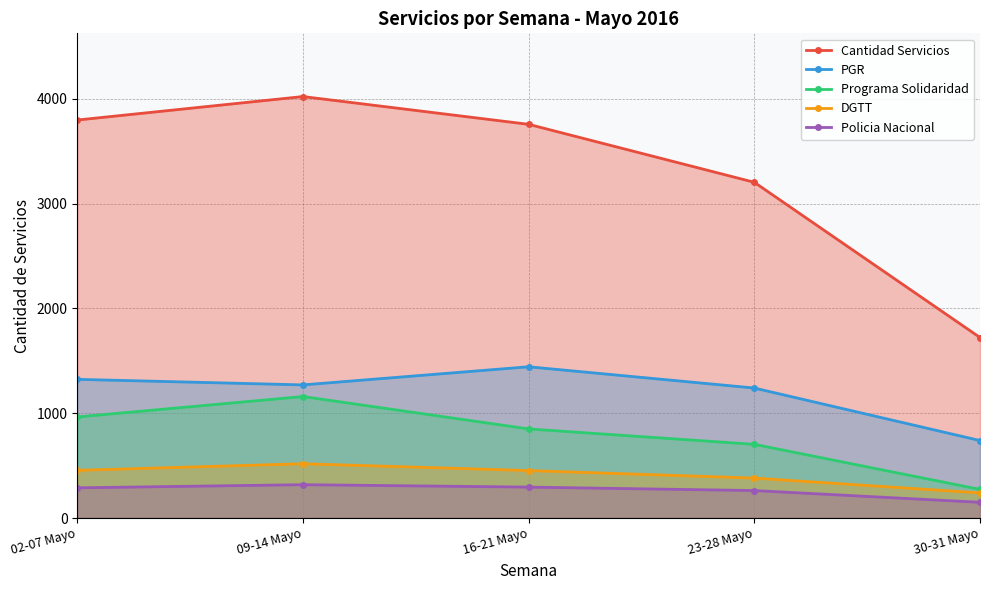

How many lines are shown in the chart?

5